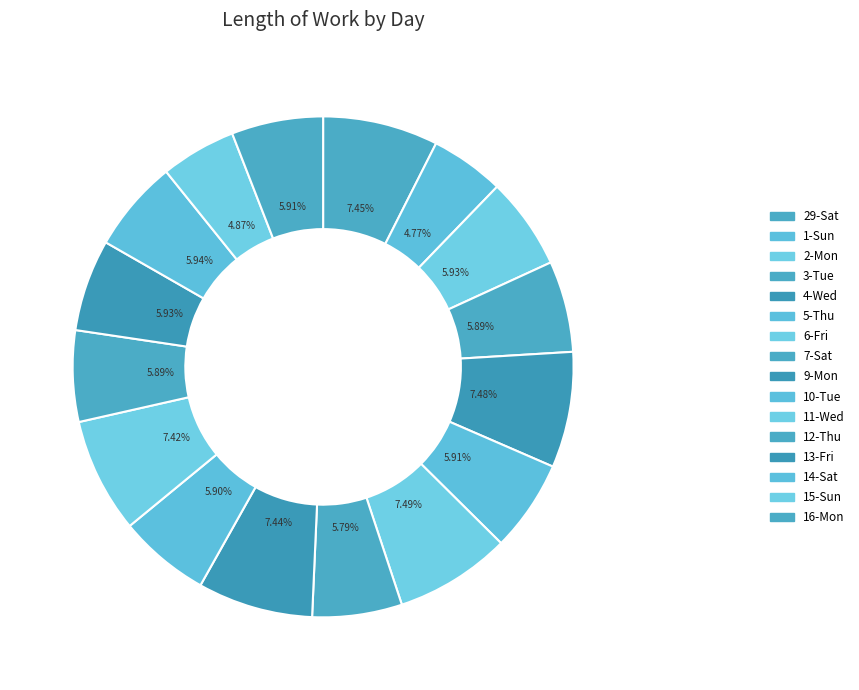

Is it true that 6-Fri is 16% of the pie?

False